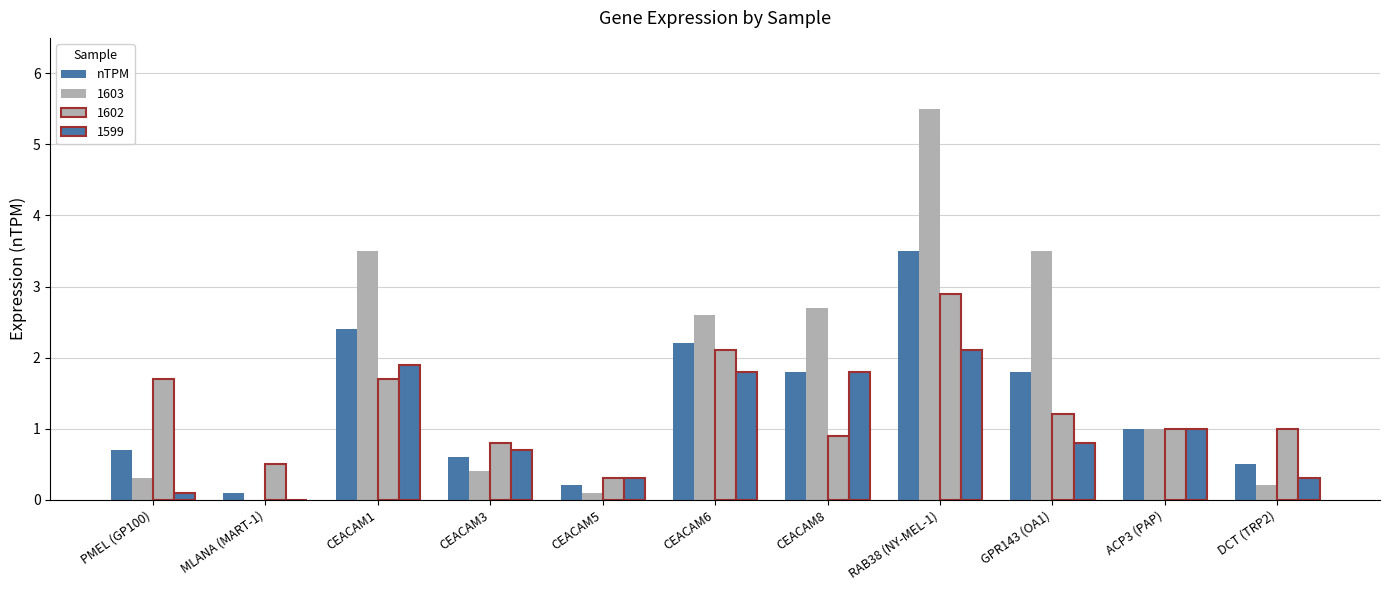

What is the label of the 3rd bar from the left?

CEACAM1